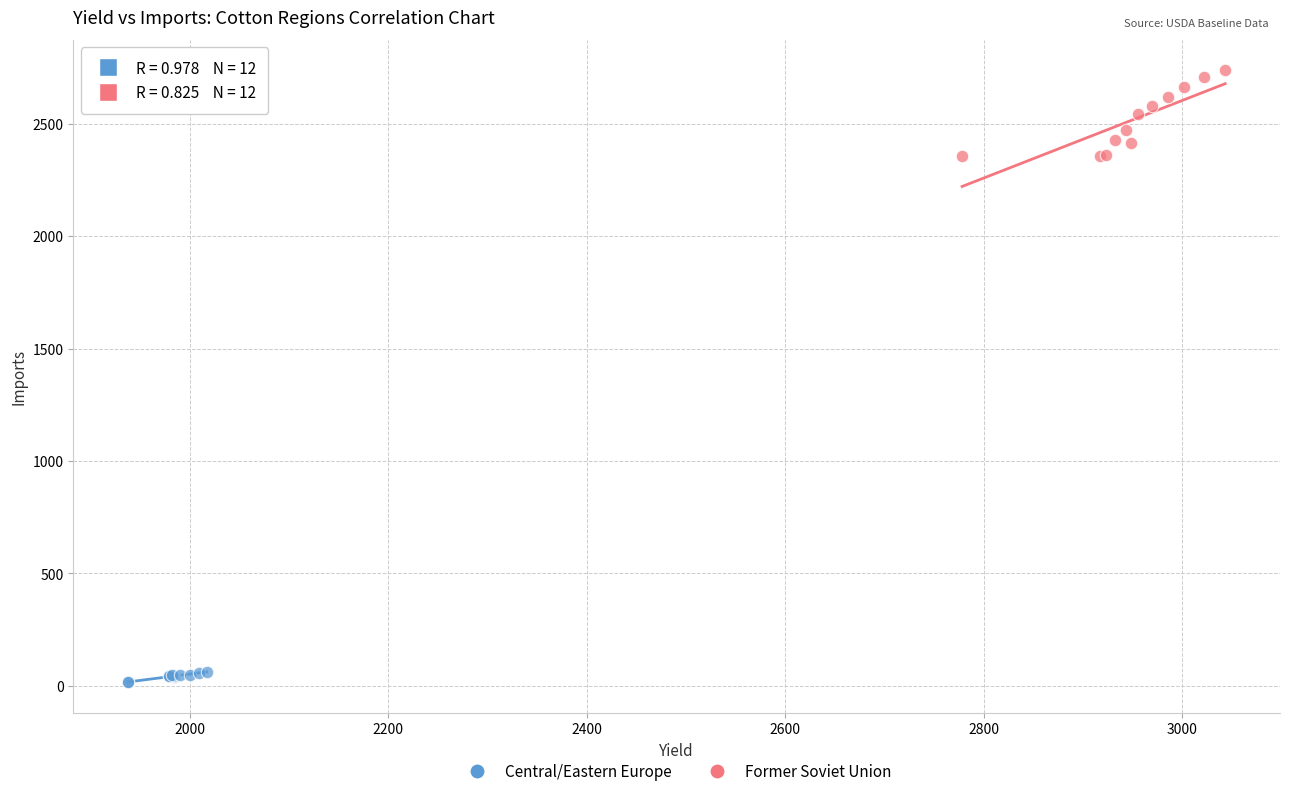

What are all the series names shown in the legend?

Central/Eastern Europe, Former Soviet Union